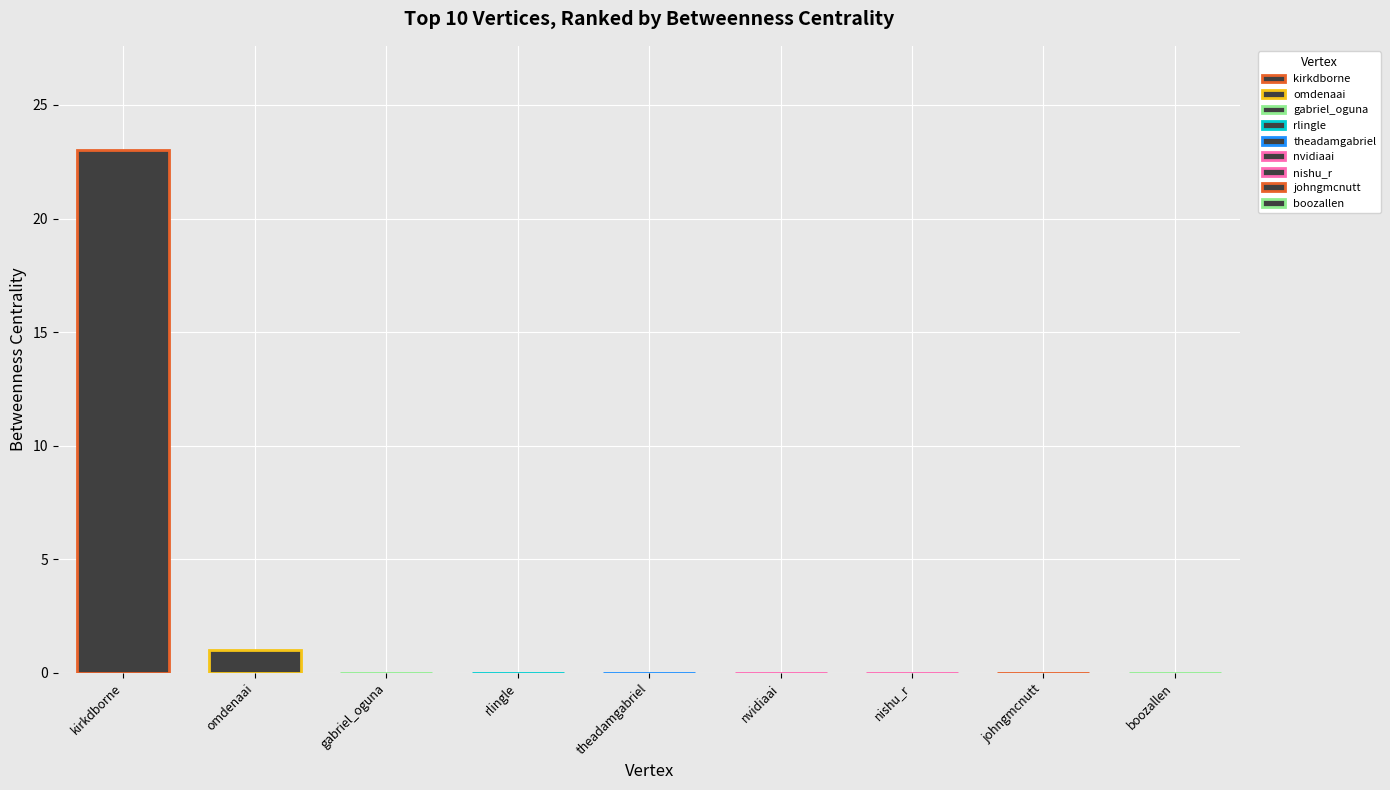

Count the number of categories in the chart.

1